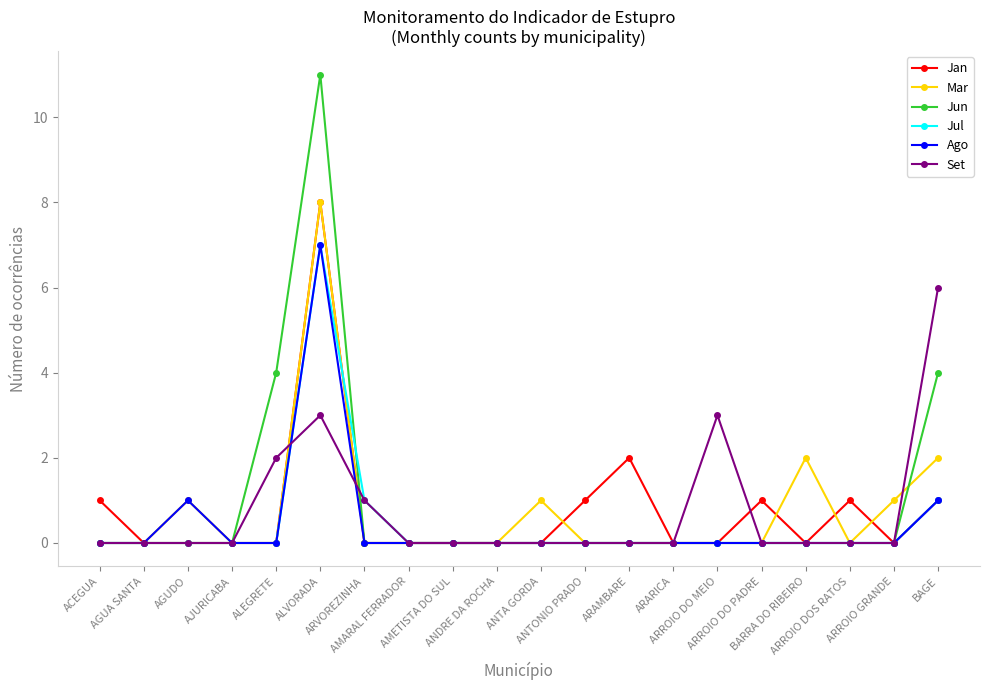

Which series has the widest spread of values?

Jun